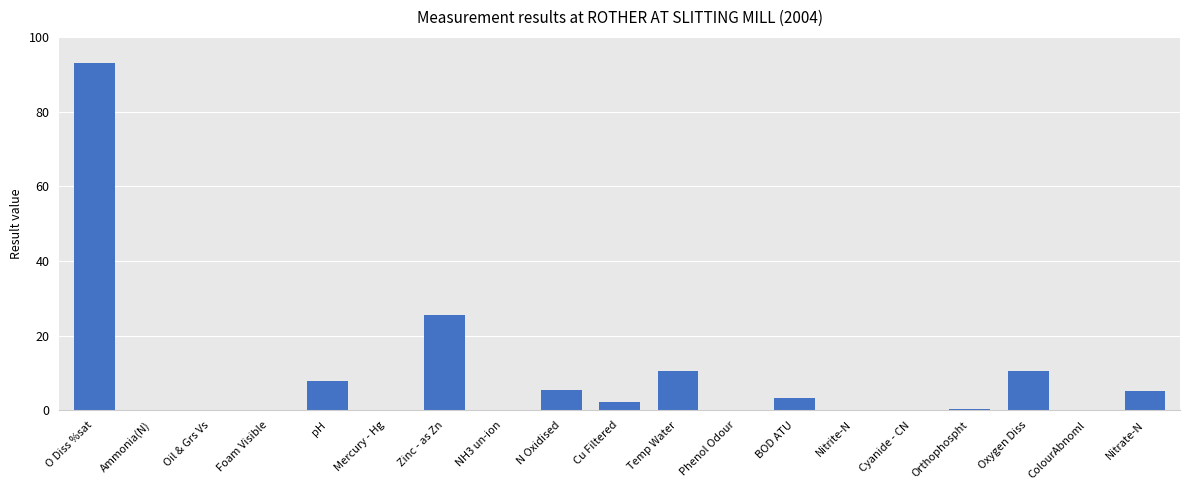

At which label is the value closest to 46?

Zinc - as Zn